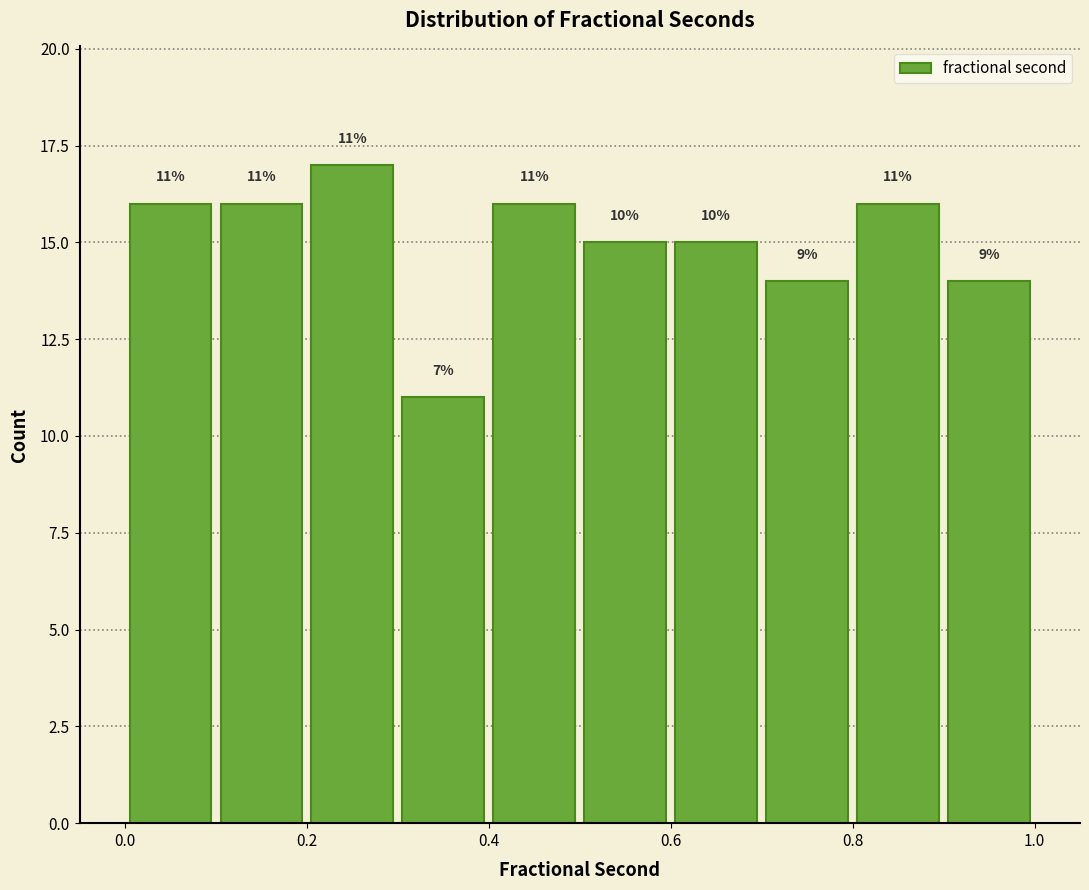

Over which range of the x-axis is the bar tallest?

0.2 to 0.3